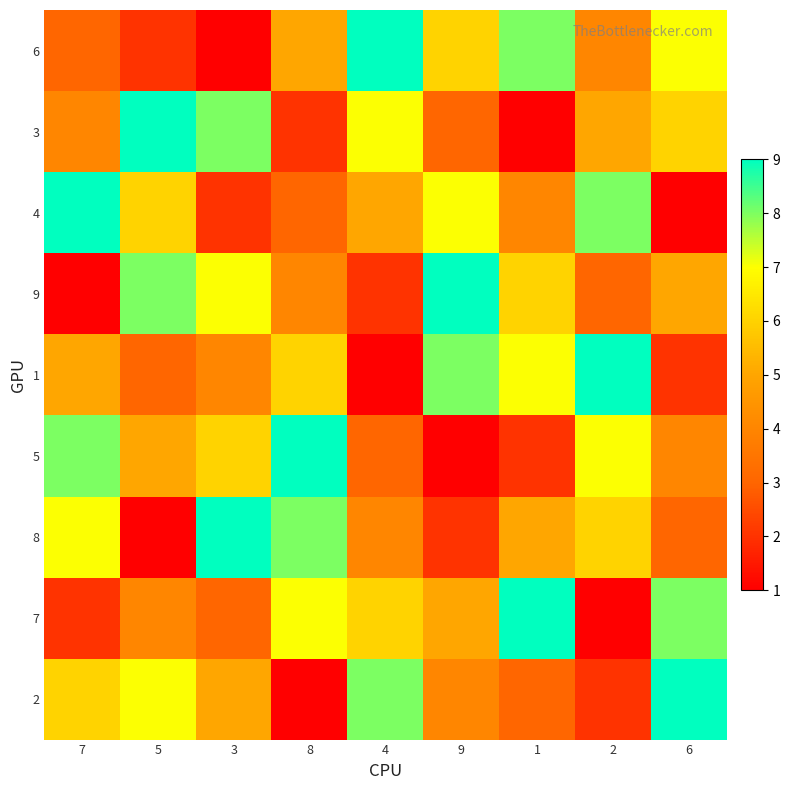

How many series are shown in this chart?

9